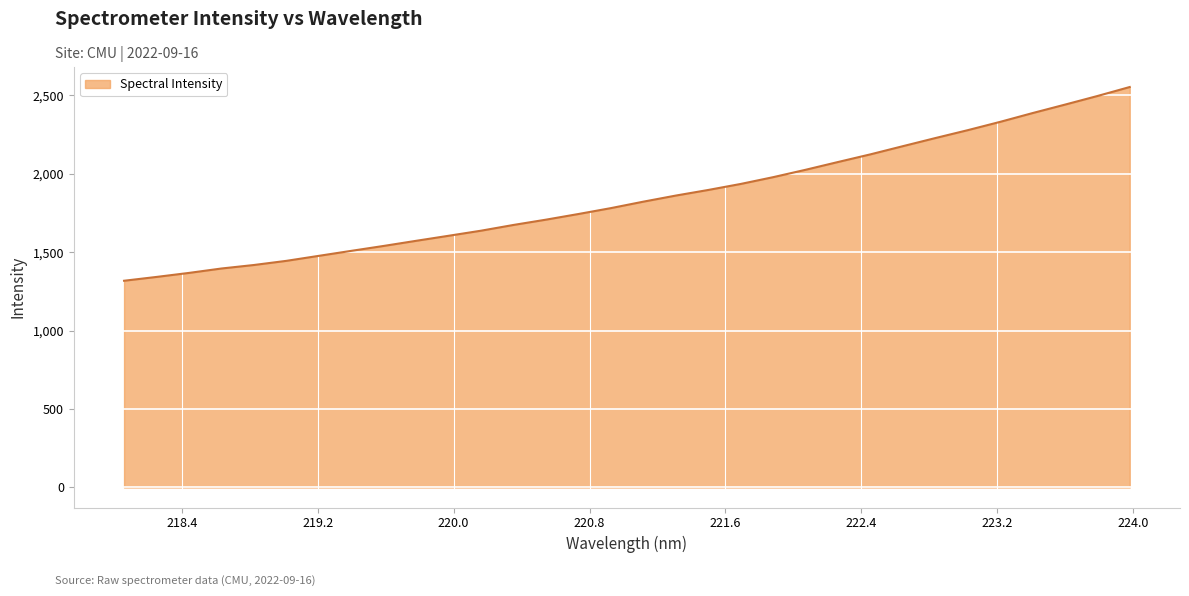

What is the difference between the maximum and minimum values?

1235.0